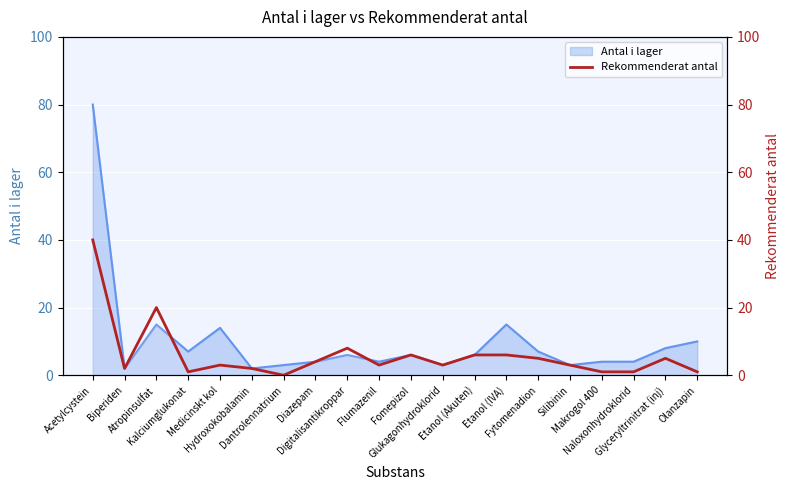

Is it true that the value at Fytomenadion is 3?

False